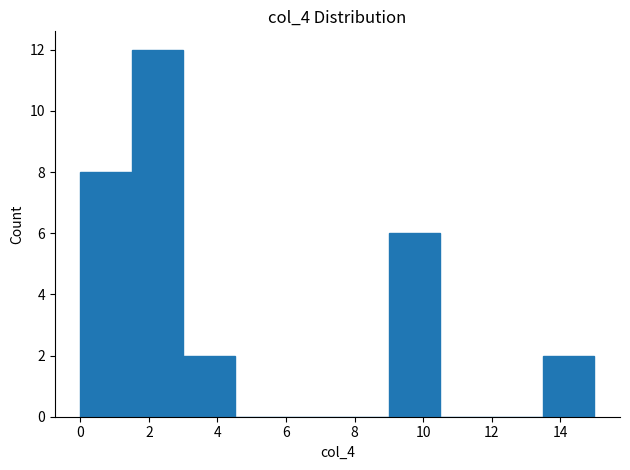

Which range on the x-axis has the tallest bar?

1.5 to 3.0